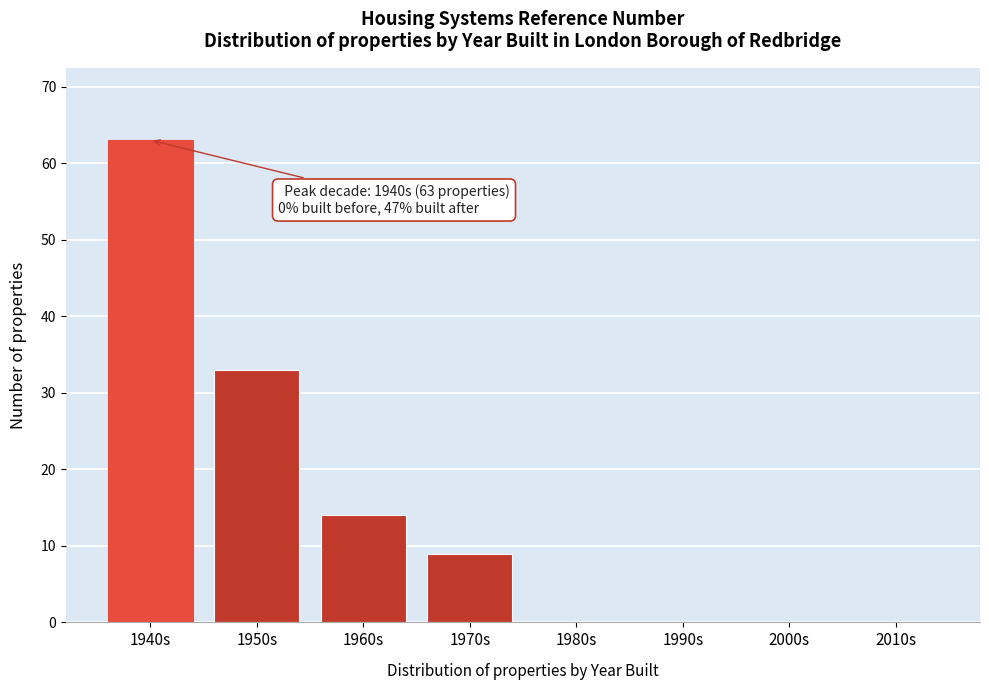

Reading right to left, what are all the values shown in this chart?

2010s=0	2000s=0	1990s=0	1980s=0	1970s=9	1960s=14	1950s=33	1940s=63